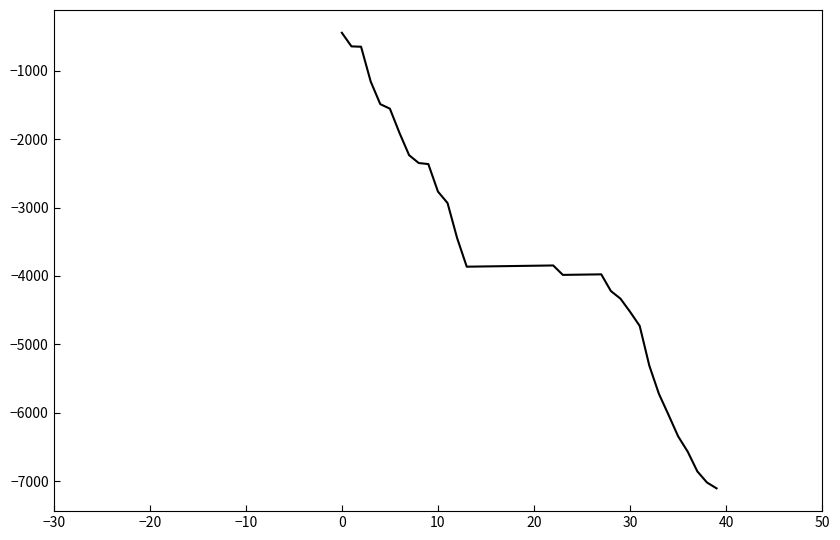

What is the minimum value shown in the chart?

-7107